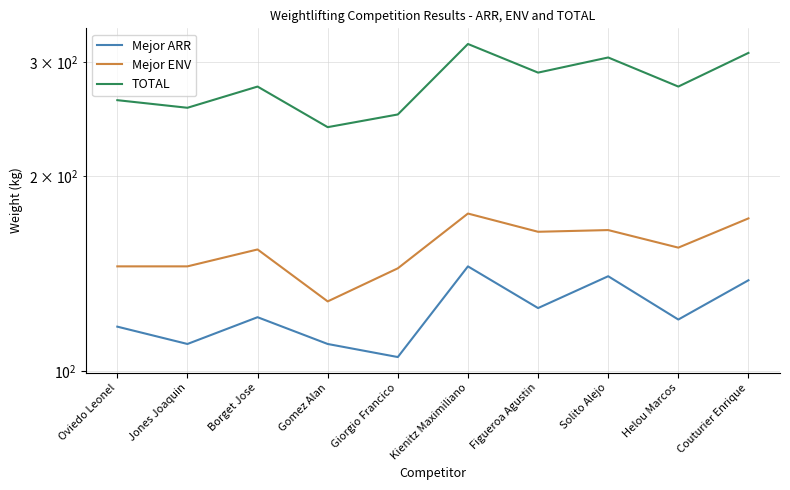

True or false: Mejor ARR and Mejor ENV cross at least once.

False